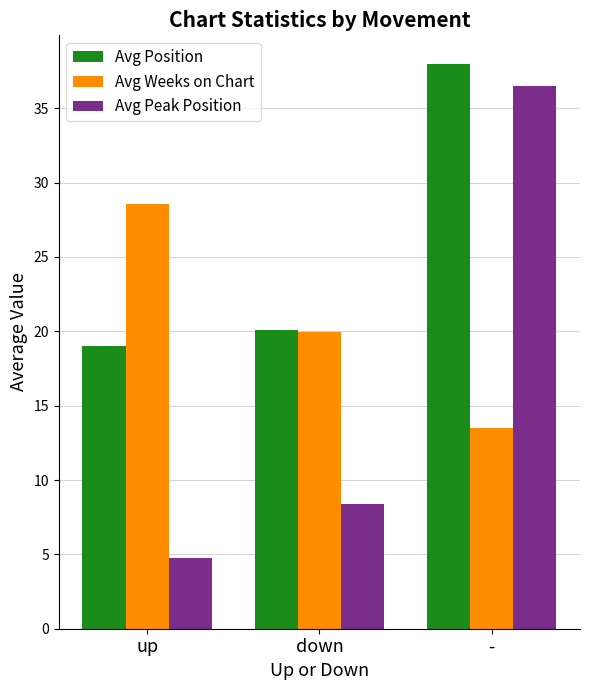

What is the label of the 2nd bar from the right?

down